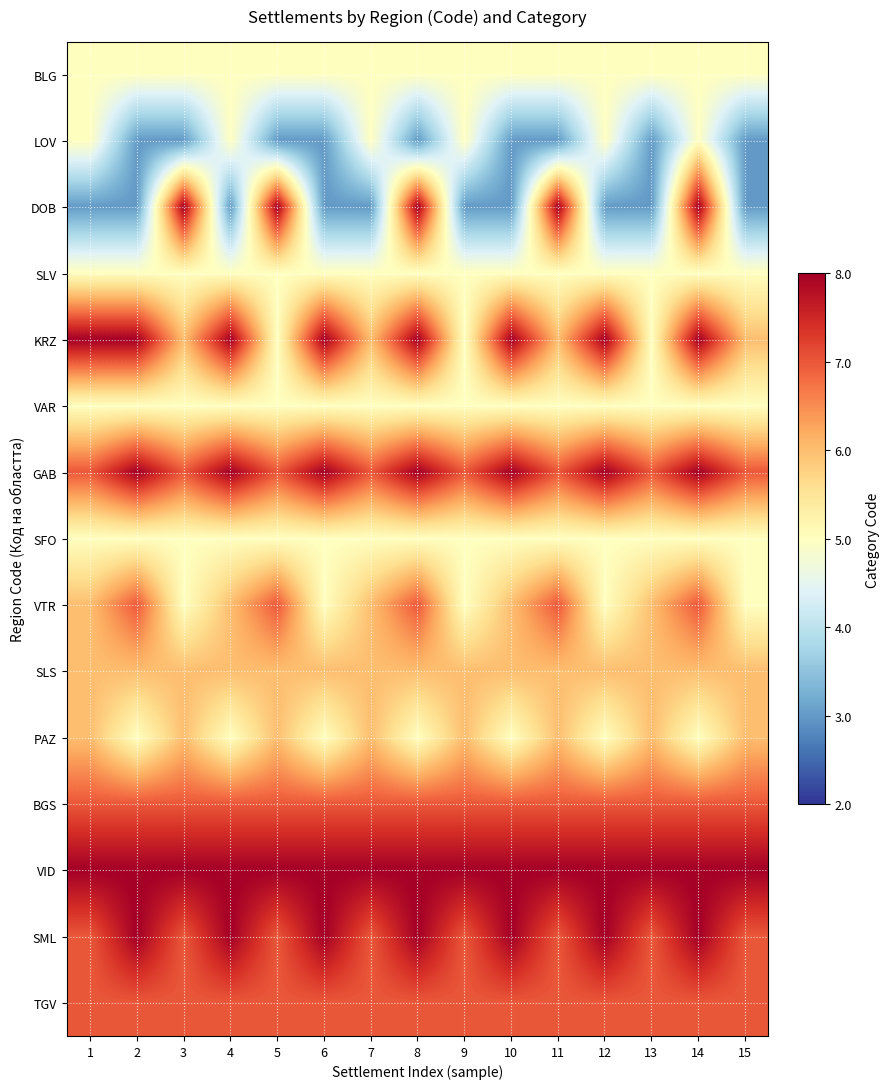

Which series has the largest total across all categories?

VID